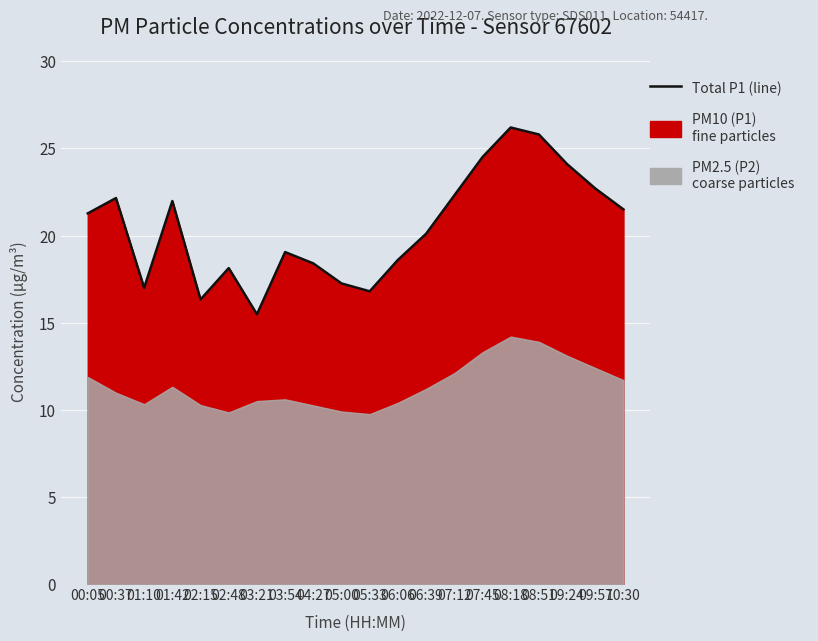

What is the value of the 2nd point from the left?

22.1